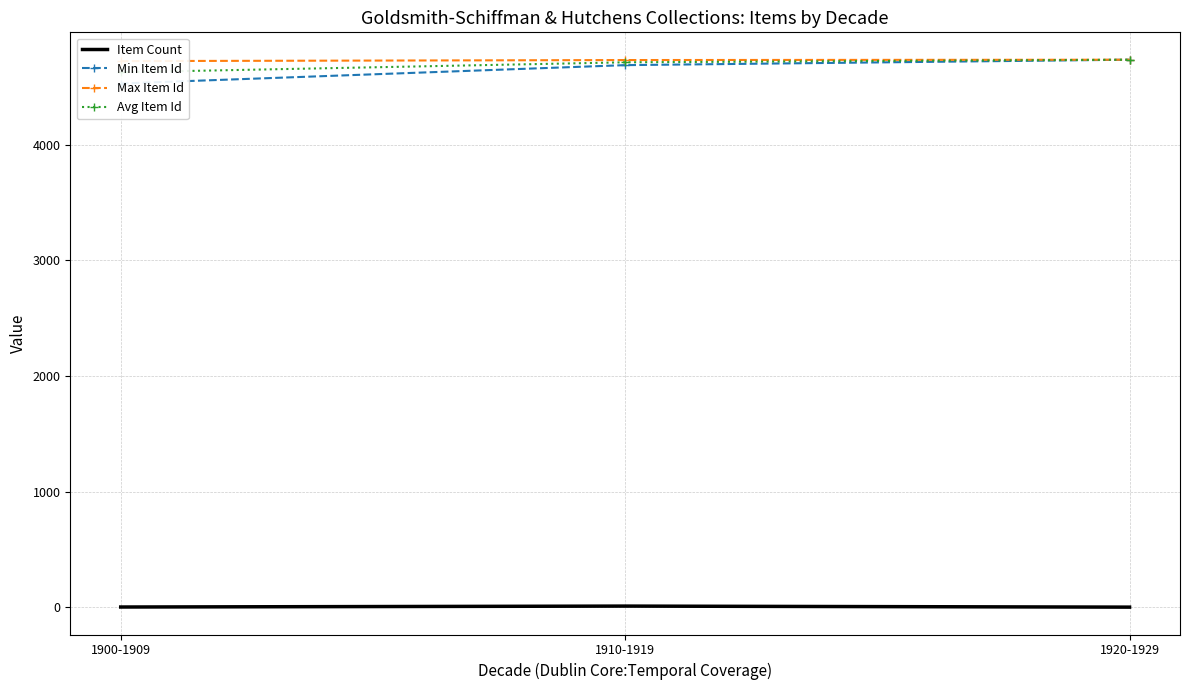

Where does the Max Item Id series first go above 4734?

1920-1929